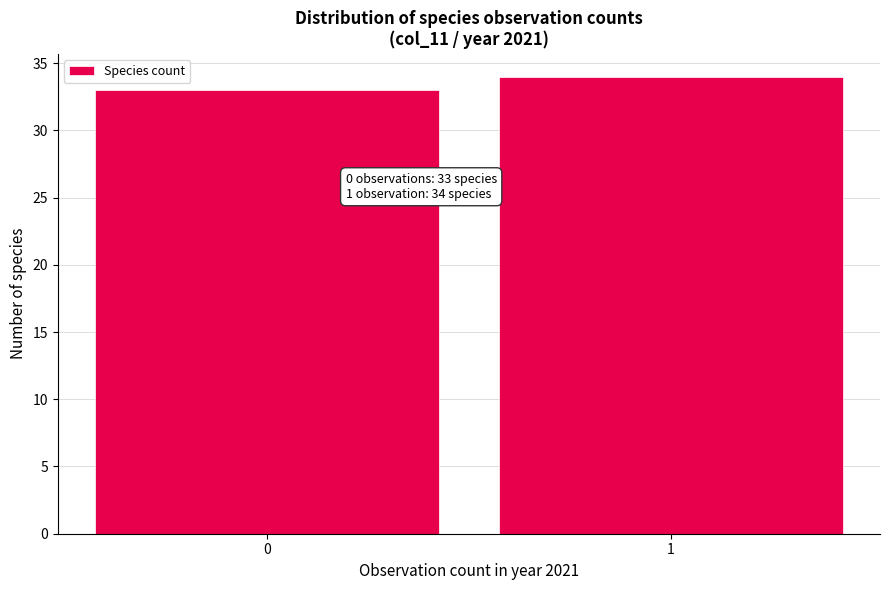

Reading left to right, list all the values displayed in this chart.

0=33	1=34